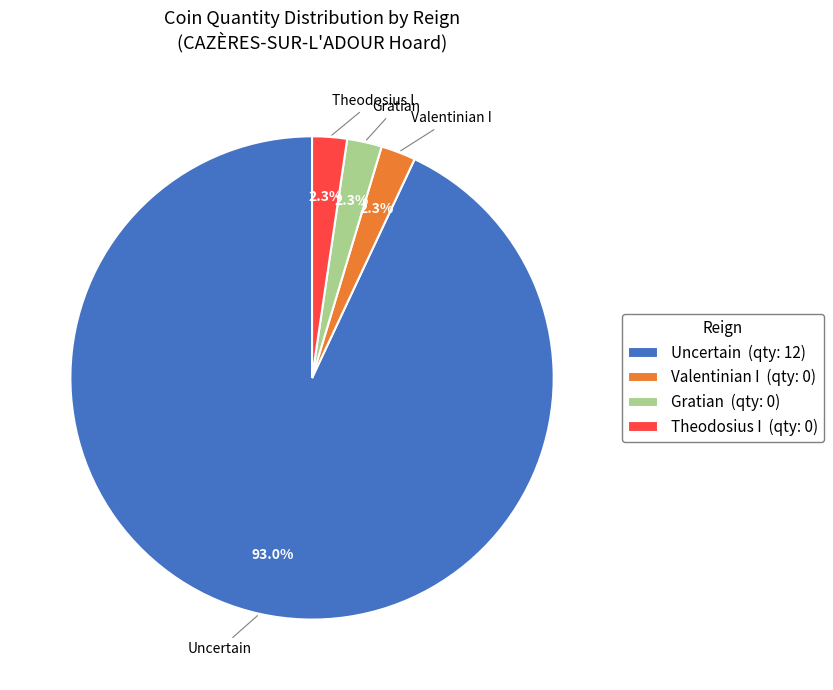

Approximately how many times larger is the value at Theodosius I (qty: 0) compared to Valentinian I (qty: 0)?

1.0